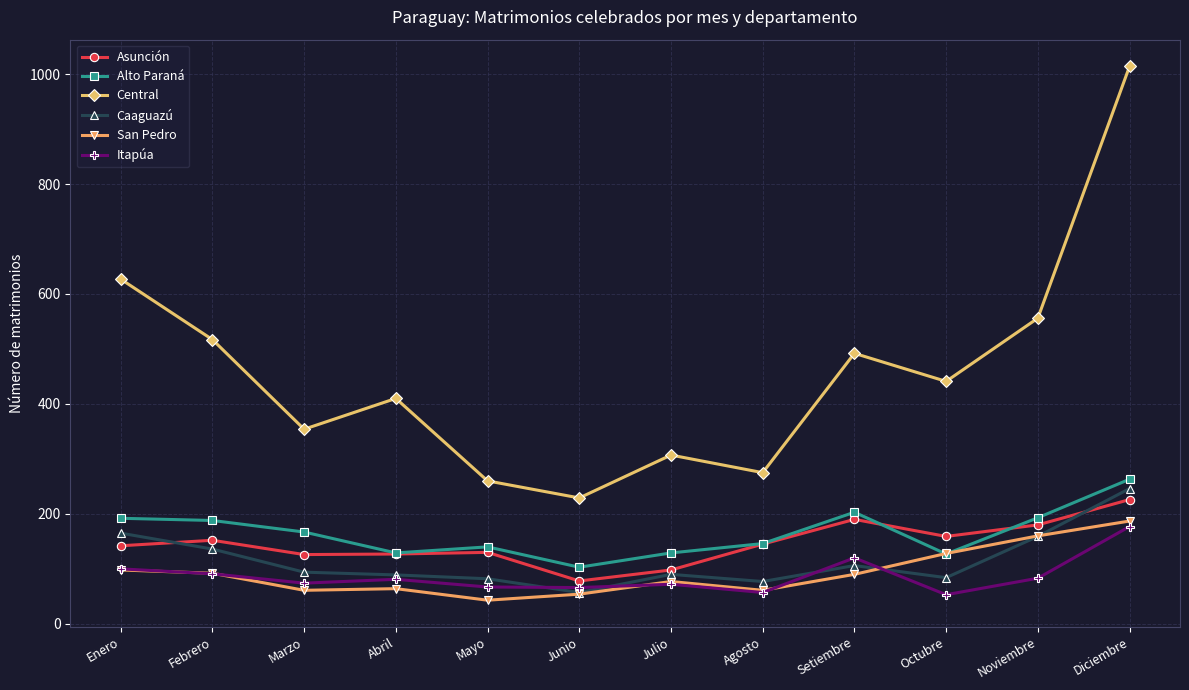

How many series are shown in this chart?

6